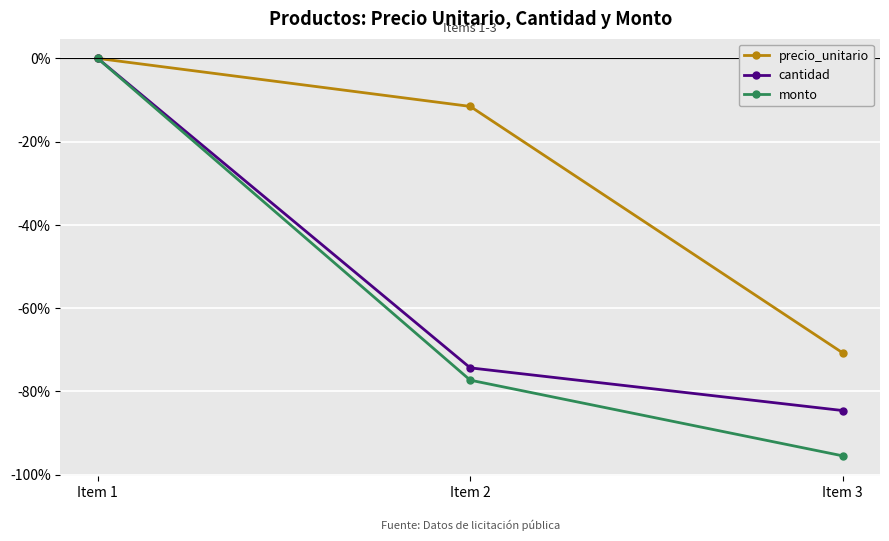

Which series has the largest range (max minus min)?

monto